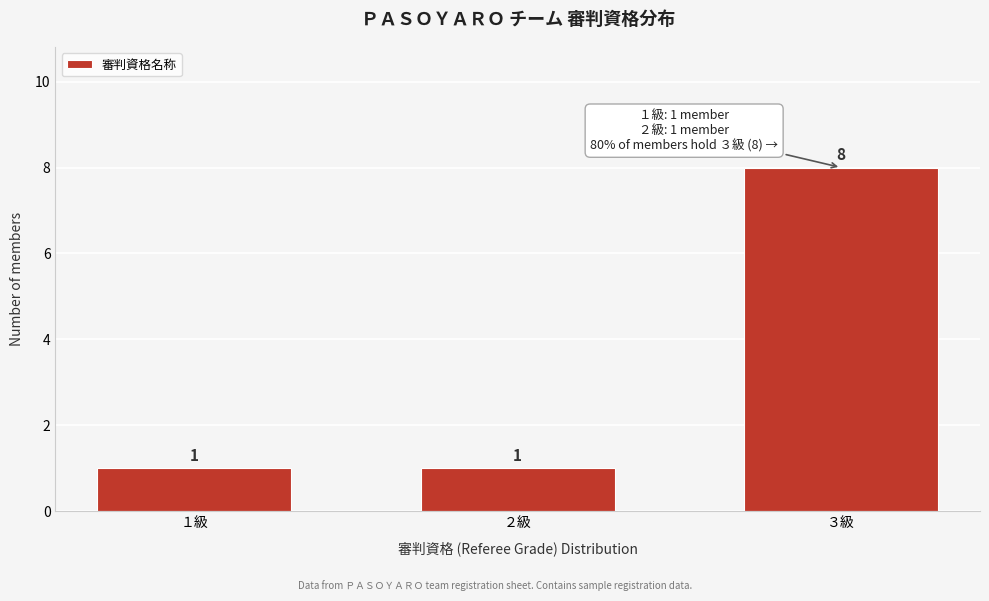

Reading left to right, transcribe all the data shown in this chart.

1	1	8